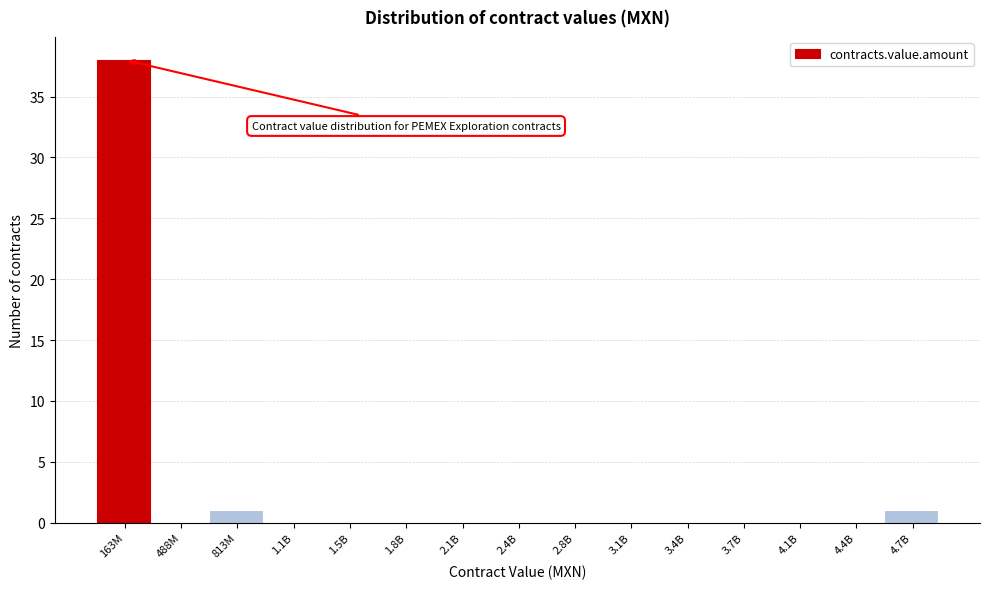

Reading right to left, transcribe all the data shown in this chart.

4.7B=1	4.4B=0	4.1B=0	3.7B=0	3.4B=0	3.1B=0	2.8B=0	2.4B=0	2.1B=0	1.8B=0	1.5B=0	1.1B=0	813M=1	488M=0	163M=38